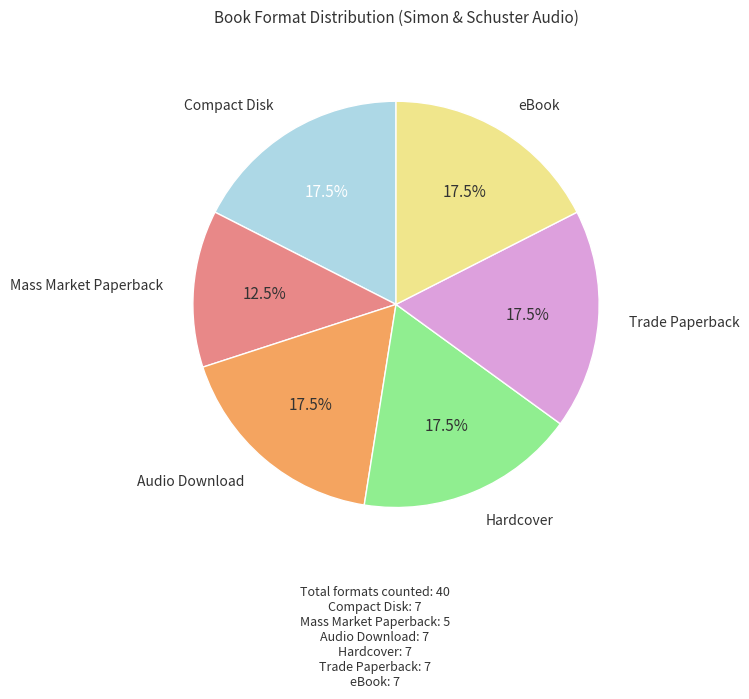

Is there any slice that represents more than half of the pie?

No